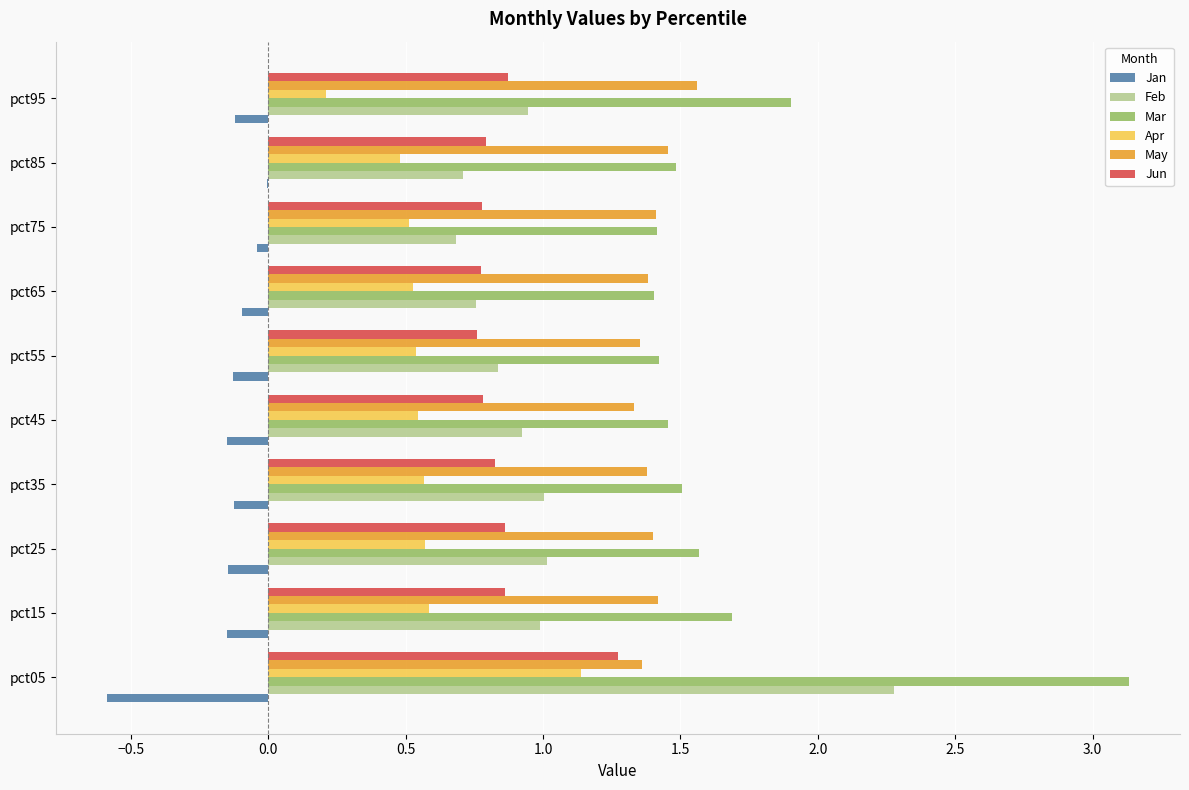

The Jun series shows 0.2 at pct85. True or false?

False